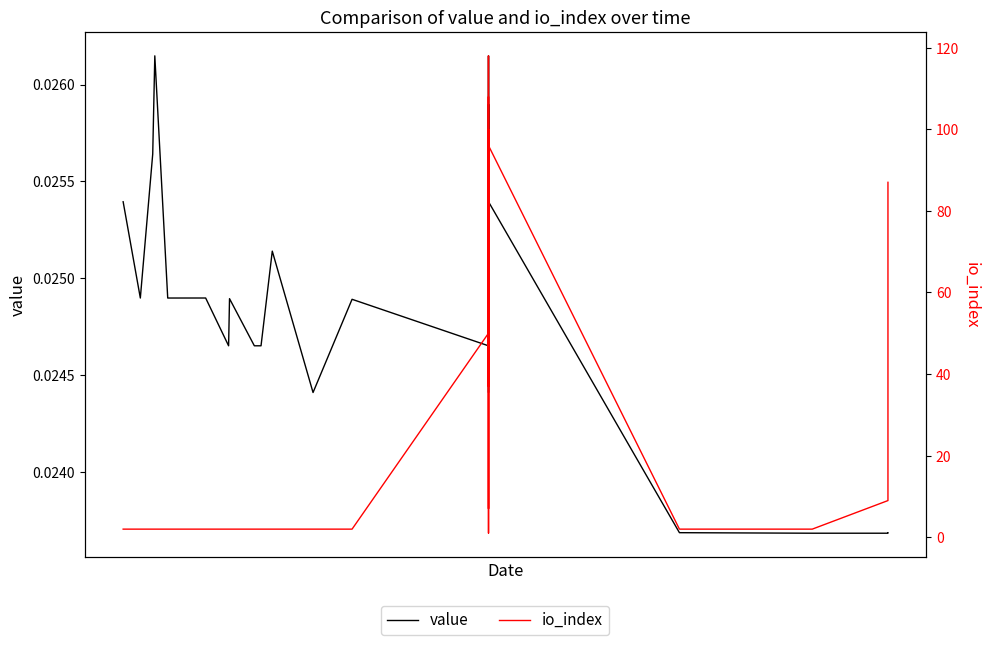

At how many categories does at least one series exceed 53?

13